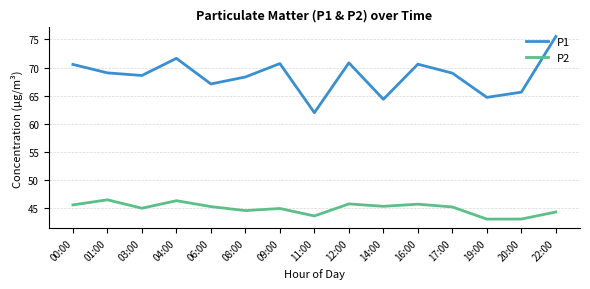

Count the number of data series in this chart.

2